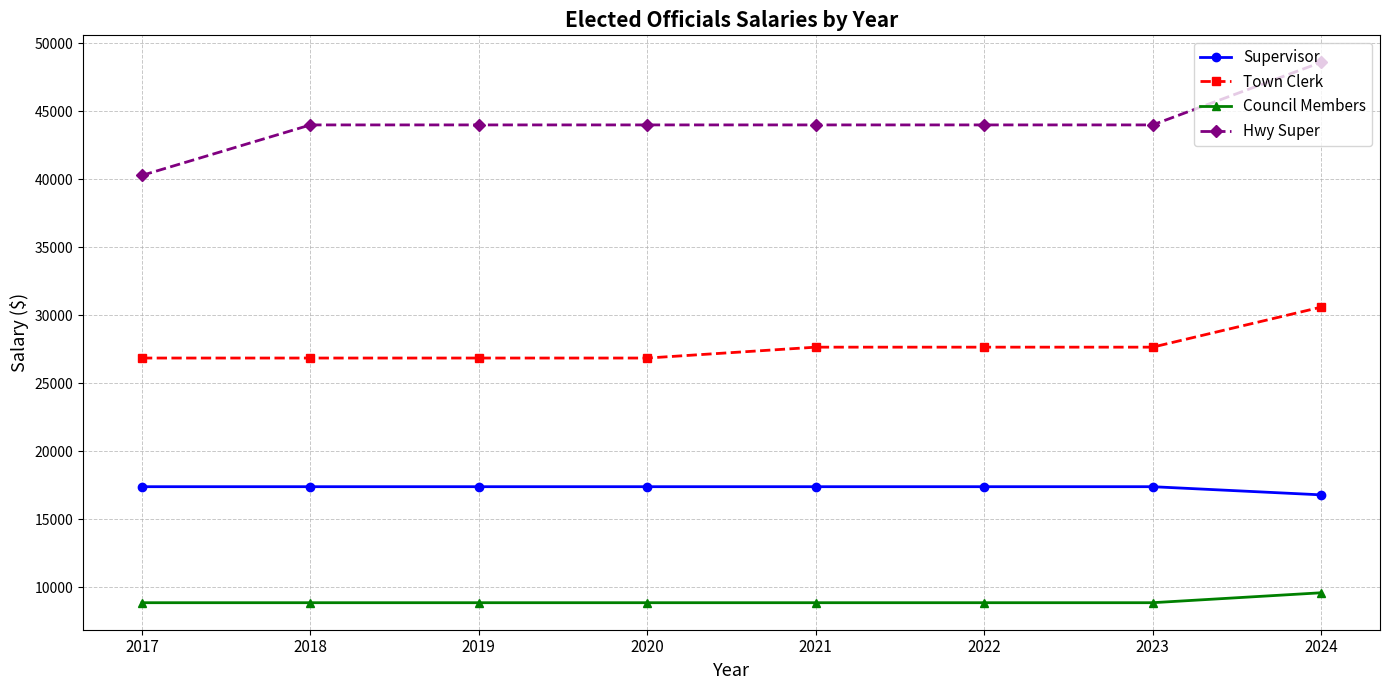

At which category does the chart reach its peak across all series?

2024